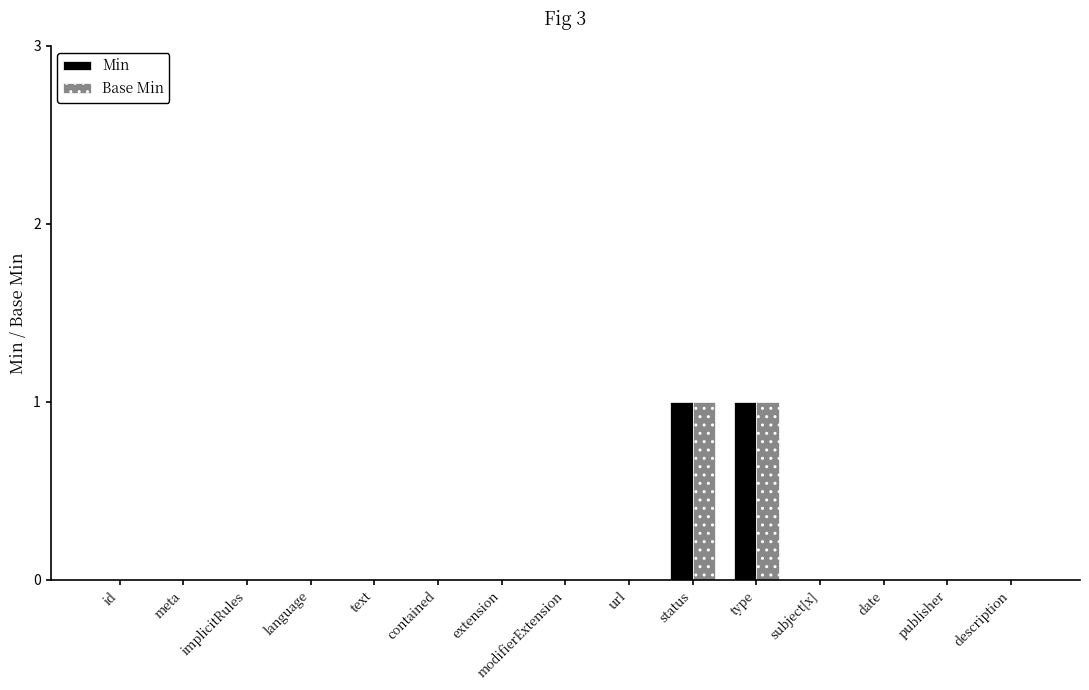

The Min series shows 1 at status. True or false?

True